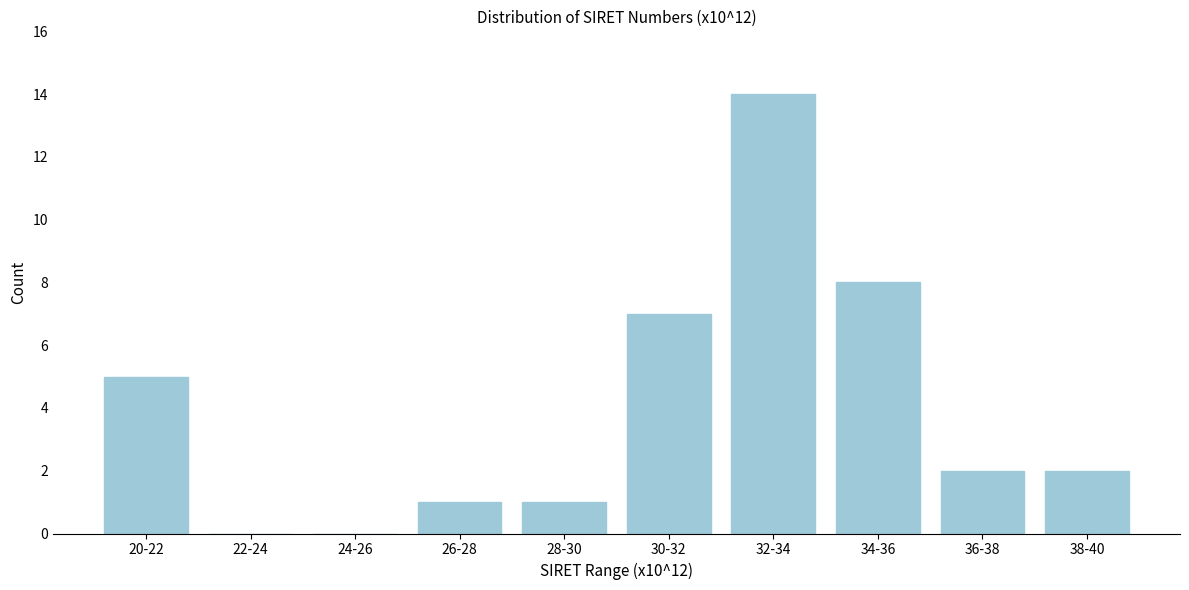

Reading left to right, what are all the values shown in this chart?

20-22=5	22-24=0	24-26=0	26-28=1	28-30=1	30-32=7	32-34=14	34-36=8	36-38=2	38-40=2